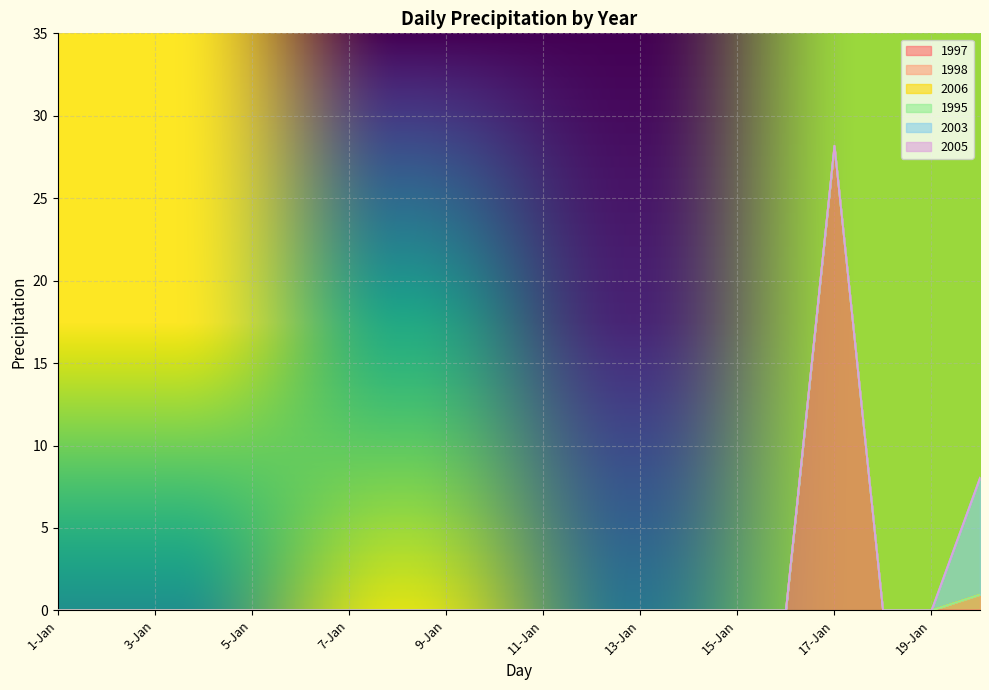

True or false: 1997 and 1995 cross at least once.

False